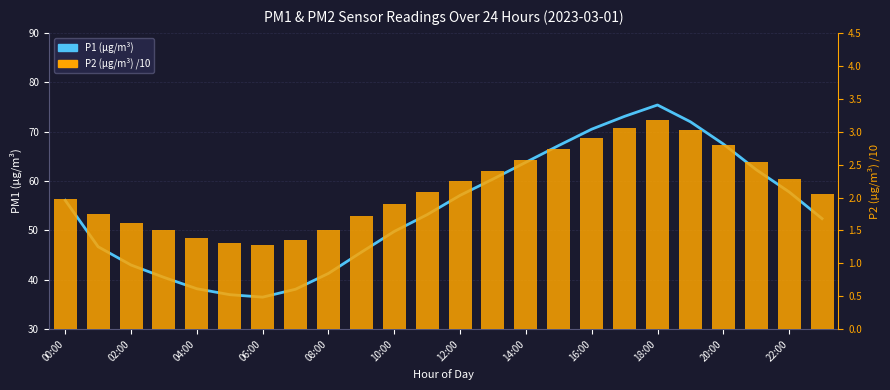

True or false: P2 (µg/m³) scaled has a value of 2.2 at 12:00.

True